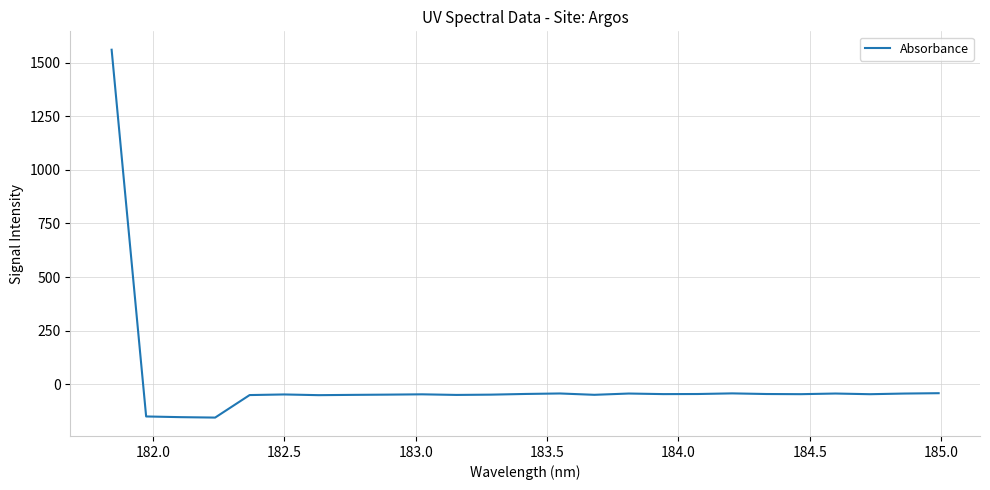

What is the difference between the maximum and minimum values?

1714.1